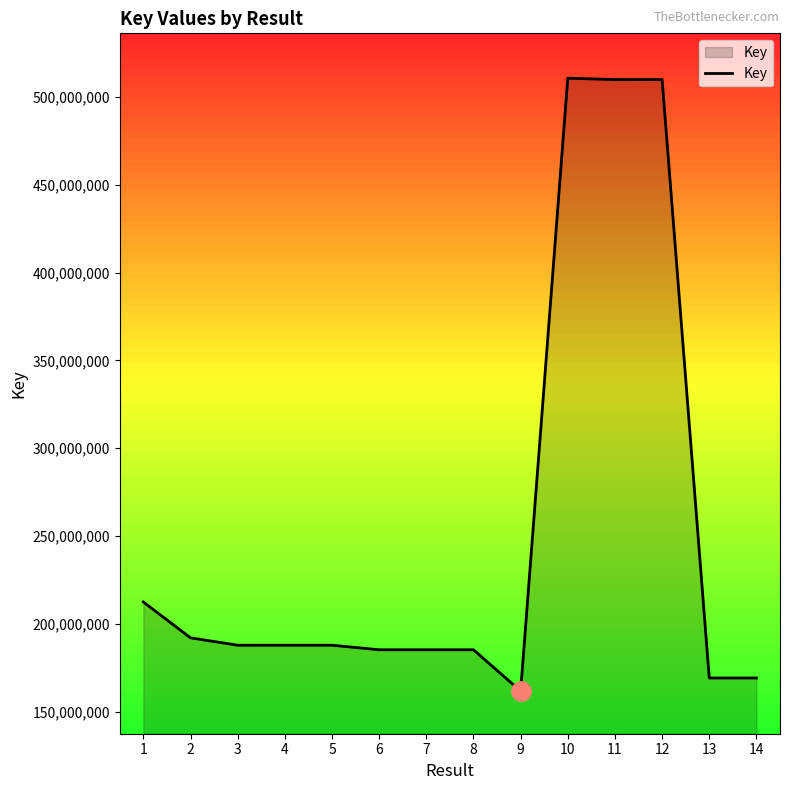

What is the smallest value displayed?

161730328